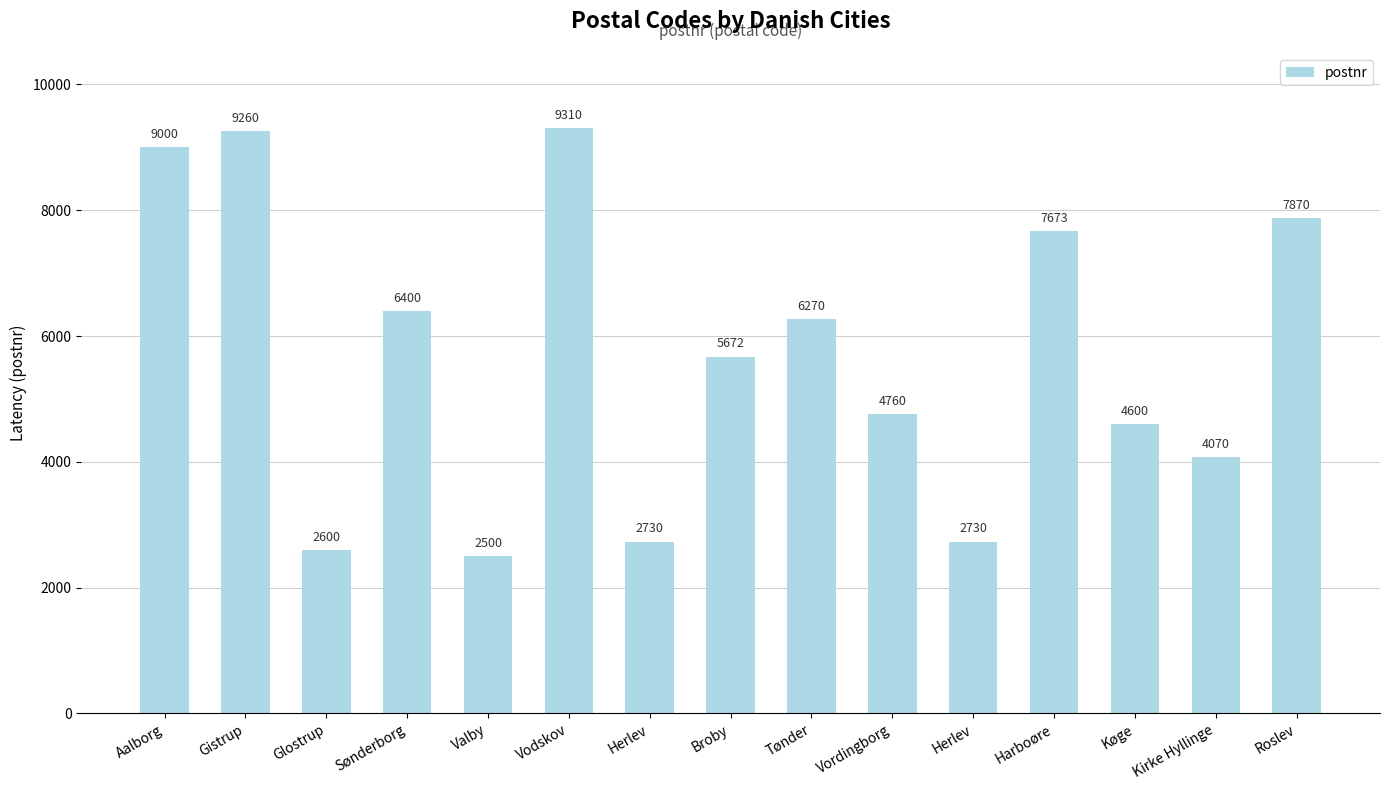

What is the difference between the maximum and second lowest values?

6710